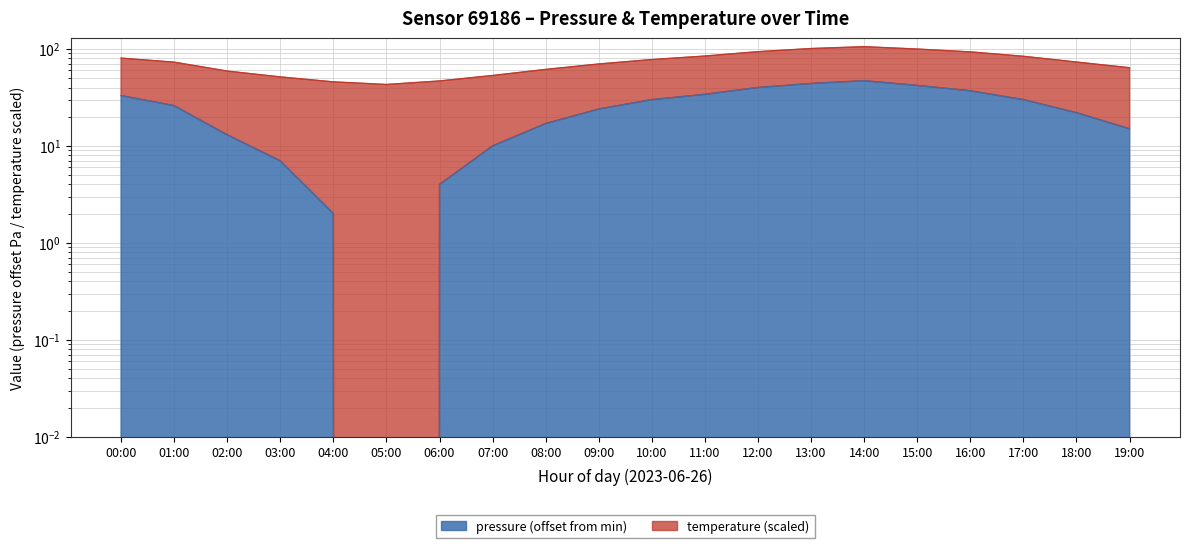

How many interior local peaks (higher than both neighbors) does the data have?

1